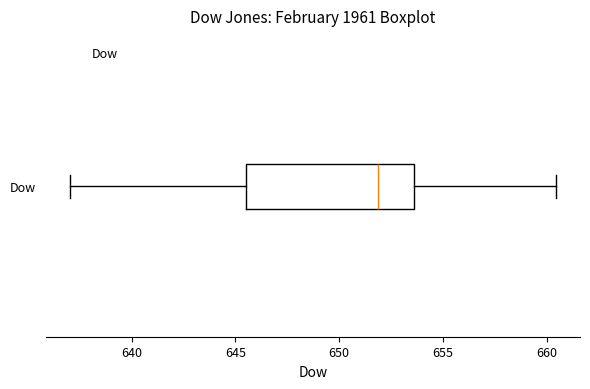

Transcribe this box plot: give where the median line is, the range the box spans, and where the two whiskers end, as read against the x-axis. The values are not printed on the chart, so give them approximately, as read against the axis.

median 652.0, box 645.5 to 653.5, whiskers 637.0 to 660.5